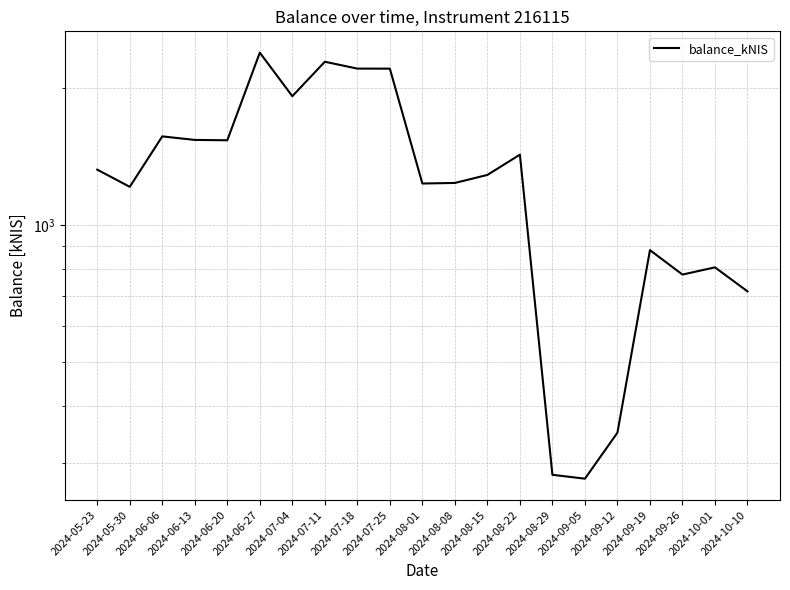

Reading right to left, extract all data points from this chart.

715.9	808.4	779.4	881.9	350.4	277.6	283.2	1429.3	1289.9	1238.7	1235.2	2207.9	2208.3	2286.4	1920.8	2394.1	1537.1	1539.7	1567.5	1214.6	1324.8